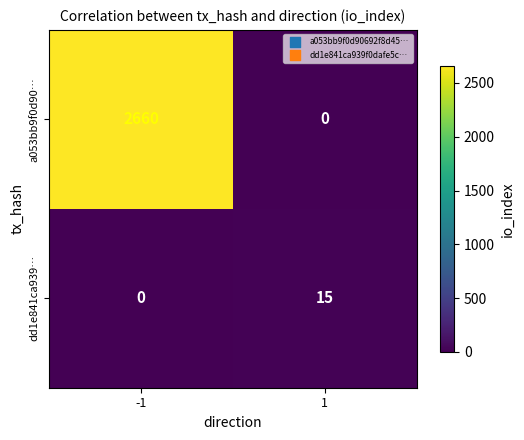

What is the greatest value displayed?

2660